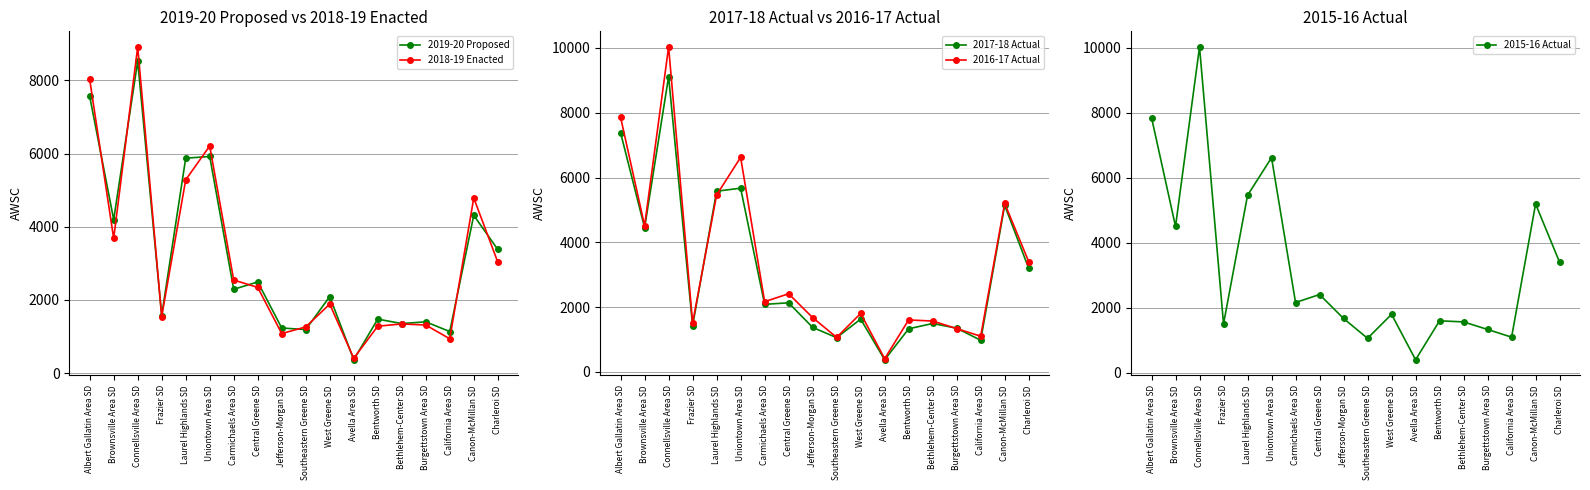

Reading right to left, list all the values displayed in this chart.

2019-20 Proposed: Charleroi SD=3379.6	Canon-McMillan SD=4312.4	California Area SD=1136.2	Burgettstown Area SD=1402.3	Bethlehem-Center SD=1354.0	Bentworth SD=1476.7	Avella Area SD=365.4	West Greene SD=2092.7	Southeastern Greene SD=1189.7	Jefferson-Morgan SD=1234.2	Central Greene SD=2492.0	Carmichaels Area SD=2291.0	Uniontown Area SD=5920.9	Laurel Highlands SD=5873.9	Frazier SD=1574.8	Connellsville Area SD=8523.6	Brownsville Area SD=4195.9	Albert Gallatin Area SD=7565.0
2018-19 Enacted: Charleroi SD=3035.5	Canon-McMillan SD=4786.8	California Area SD=939.1	Burgettstown Area SD=1314.2	Bethlehem-Center SD=1344.5	Bentworth SD=1282.3	Avella Area SD=405.8	West Greene SD=1887.3	Southeastern Greene SD=1262.7	Jefferson-Morgan SD=1081.3	Central Greene SD=2342.6	Carmichaels Area SD=2544.1	Uniontown Area SD=6207.4	Laurel Highlands SD=5281.9	Frazier SD=1547.5	Connellsville Area SD=8913.1	Brownsville Area SD=3680.4	Albert Gallatin Area SD=8027.1
2017-18 Actual: Charleroi SD=3198.3	Canon-McMillan SD=5141.5	California Area SD=976.0	Burgettstown Area SD=1349.6	Bethlehem-Center SD=1494.5	Bentworth SD=1330.3	Avella Area SD=374.5	West Greene SD=1629.6	Southeastern Greene SD=1056.4	Jefferson-Morgan SD=1373.6	Central Greene SD=2132.0	Carmichaels Area SD=2085.3	Uniontown Area SD=5670.7	Laurel Highlands SD=5577.4	Frazier SD=1424.8	Connellsville Area SD=9112.2	Brownsville Area SD=4452.3	Albert Gallatin Area SD=7378.9
2016-17 Actual: Charleroi SD=3404.1	Canon-McMillan SD=5202.3	California Area SD=1100.7	Burgettstown Area SD=1337.3	Bethlehem-Center SD=1570.0	Bentworth SD=1603.7	Avella Area SD=405.5	West Greene SD=1803.9	Southeastern Greene SD=1065.2	Jefferson-Morgan SD=1675.5	Central Greene SD=2412.3	Carmichaels Area SD=2167.0	Uniontown Area SD=6622.4	Laurel Highlands SD=5460.6	Frazier SD=1511.4	Connellsville Area SD=10029.2	Brownsville Area SD=4511.1	Albert Gallatin Area SD=7856.8
2015-16 Actual: Charleroi SD=3405.7	Canon-McMillan SD=5198.8	California Area SD=1100.8	Burgettstown Area SD=1338.0	Bethlehem-Center SD=1570.6	Bentworth SD=1603.9	Avella Area SD=405.6	West Greene SD=1804.1	Southeastern Greene SD=1065.3	Jefferson-Morgan SD=1675.7	Central Greene SD=2412.5	Carmichaels Area SD=2167.0	Uniontown Area SD=6622.7	Laurel Highlands SD=5463.1	Frazier SD=1509.6	Connellsville Area SD=10029.2	Brownsville Area SD=4506.7	Albert Gallatin Area SD=7858.7